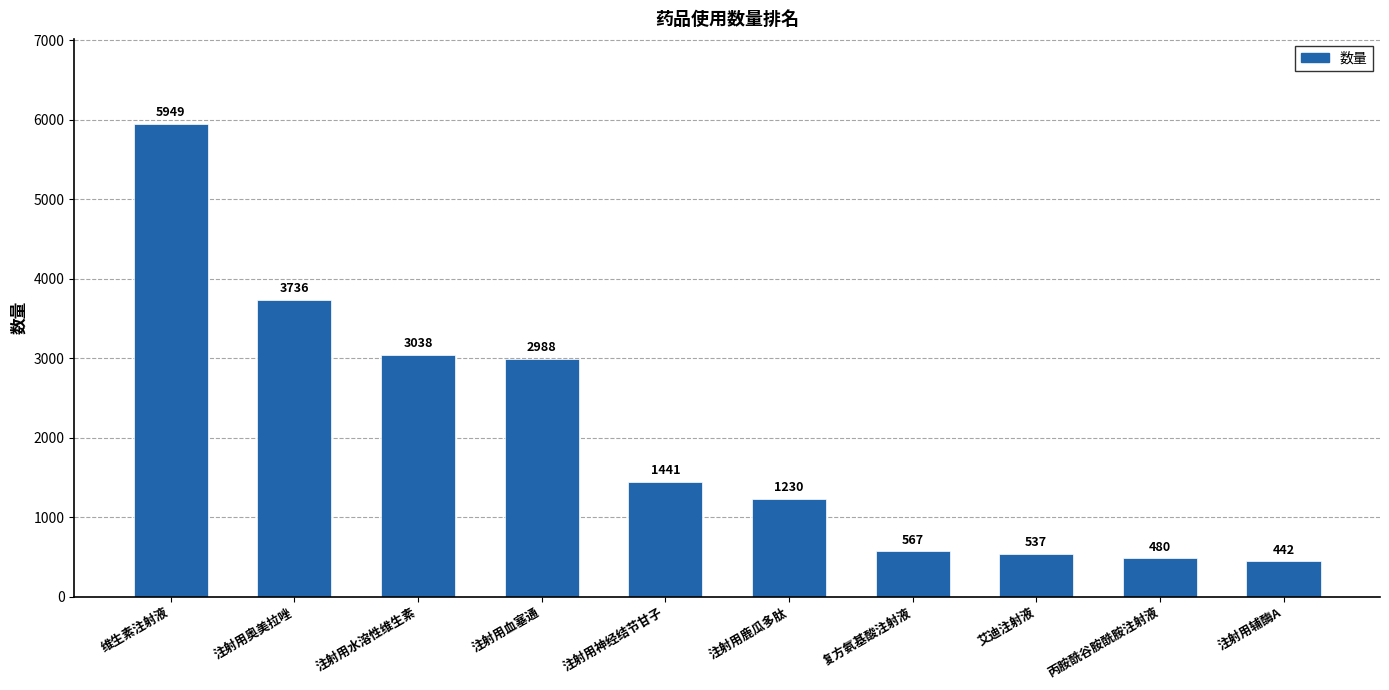

List the labels in order of value, largest first.

维生素注射液, 注射用奥美拉唑, 注射用水溶性维生素, 注射用血塞通, 注射用神经结节甘子, 注射用鹿瓜多肽, 复方氨基酸注射液, 艾迪注射液, 丙胺酰谷胺酰胺注射液, 注射用辅酶A